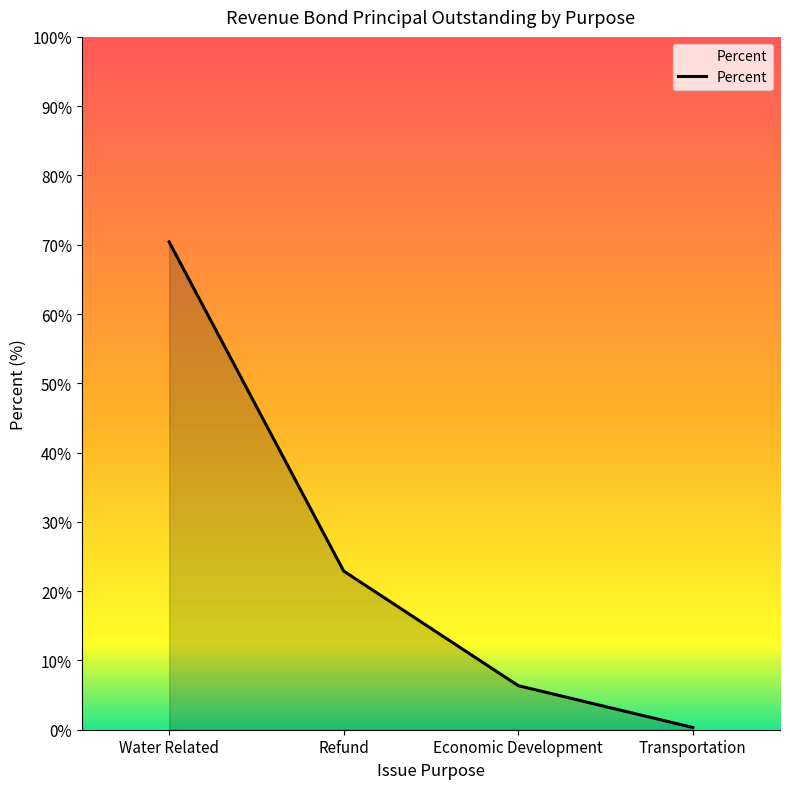

The value at Water Related is 70.4. True or false?

True